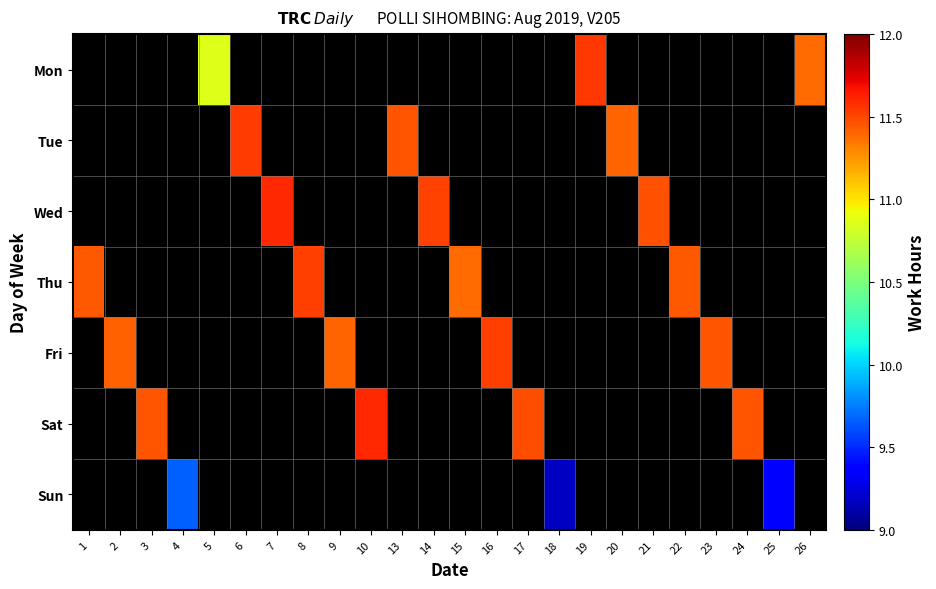

What is the minimum value shown in the chart?

9.2